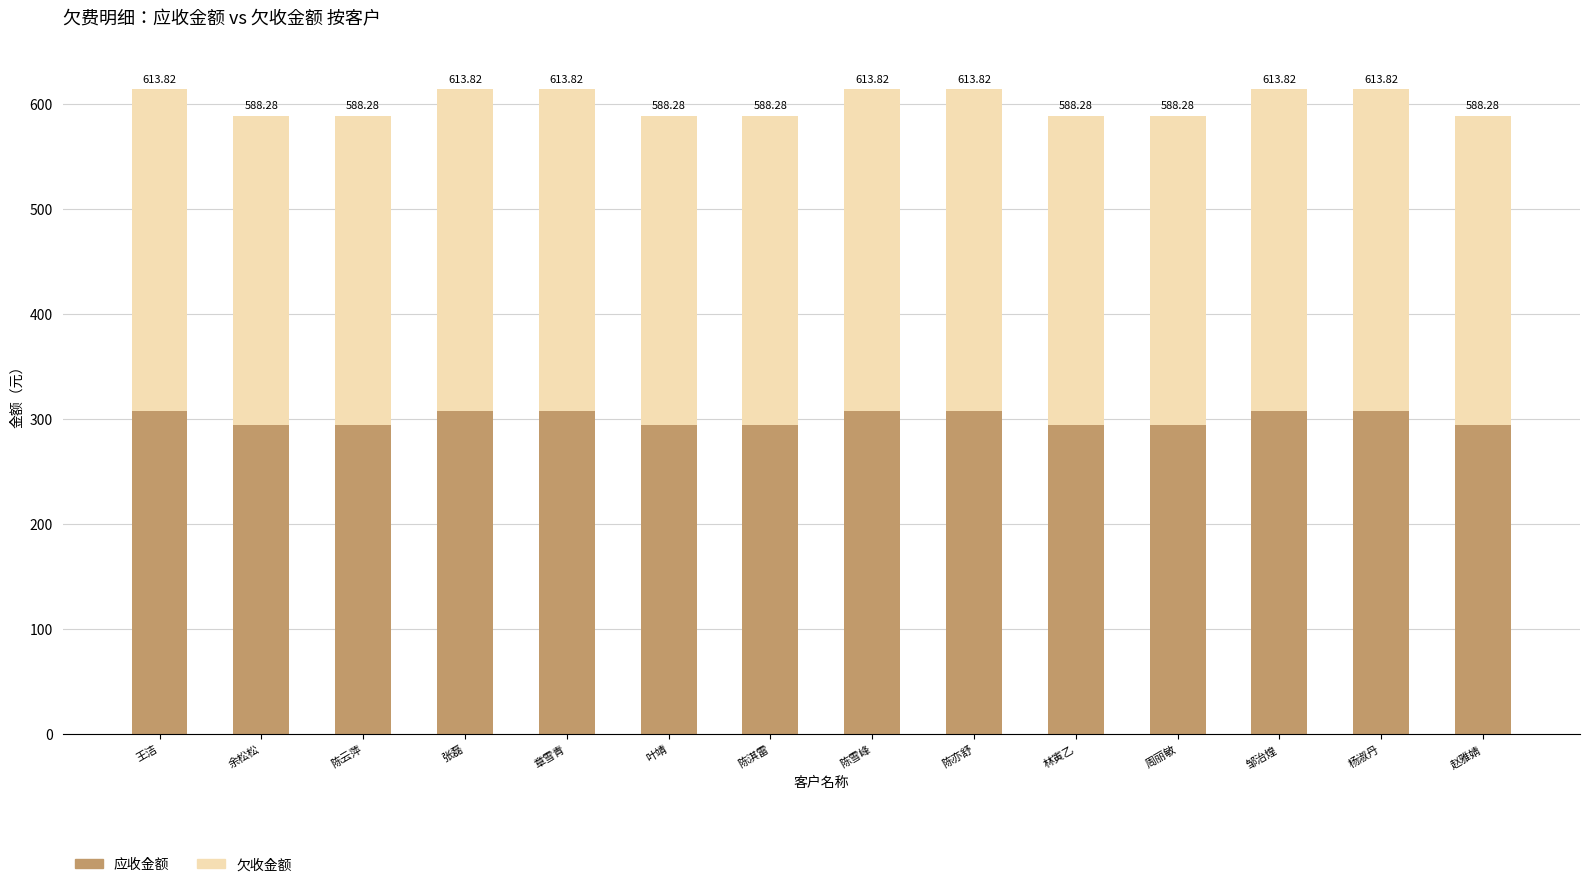

Which series has the largest total across all categories?

应收金额